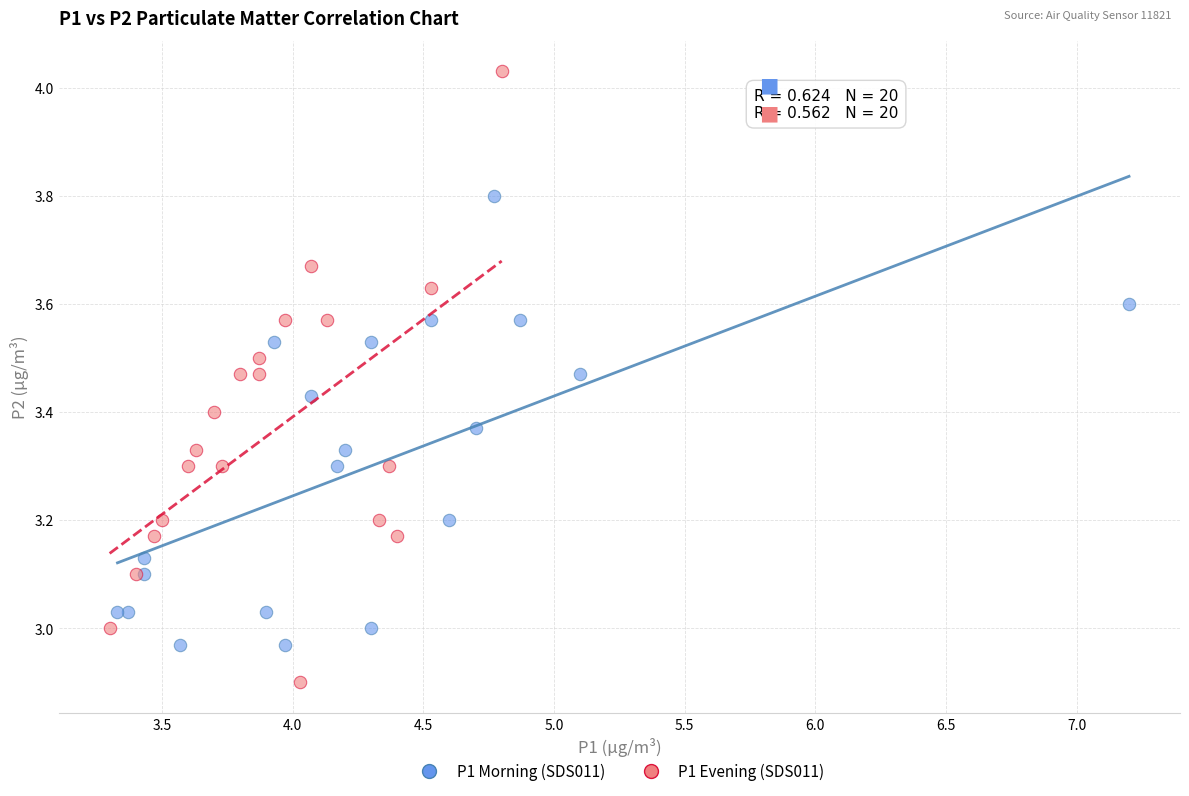

Which series has the widest spread of Y values?

P1 Evening (SDS011)